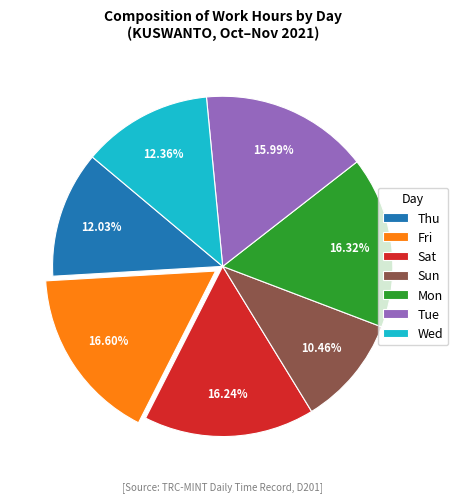

Which slice is the smallest?

Sun